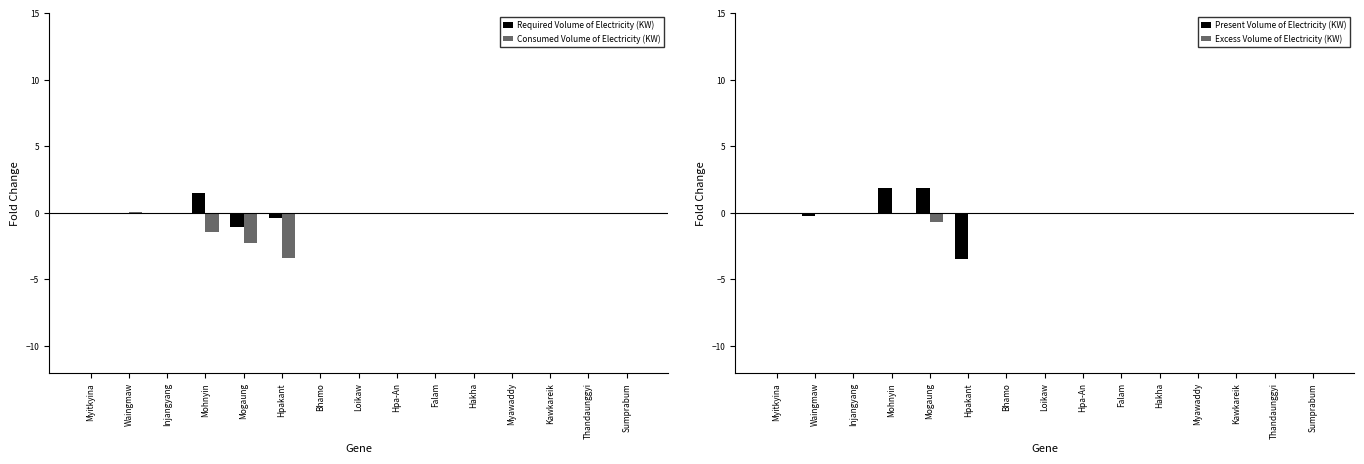

At which label is Present Volume of Electricity (KW) closest to 0?

Myitkyina